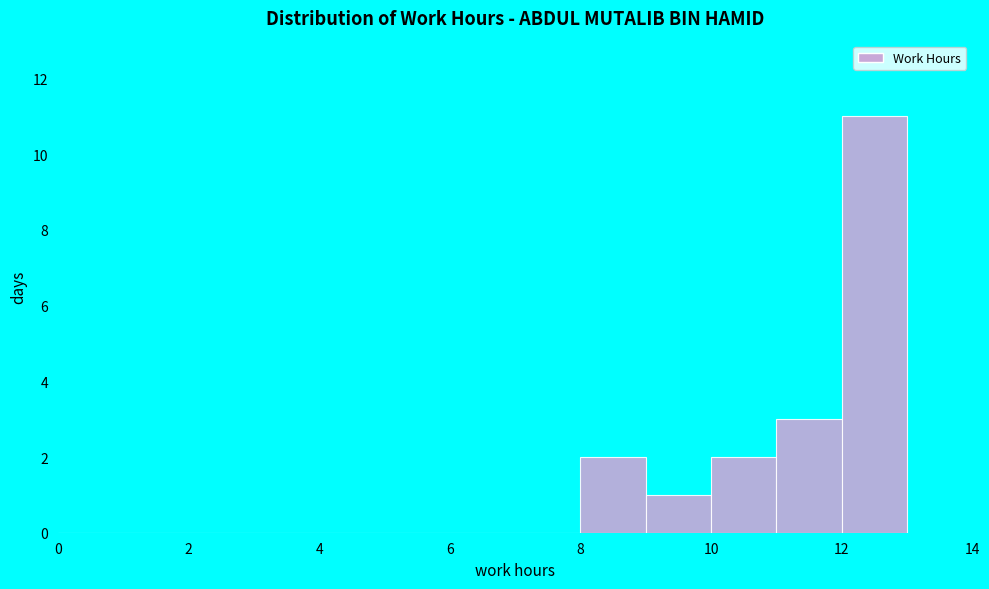

Reading left to right, list every bar in this chart as the range it spans on the x-axis followed by its height. The values are not printed on the chart, so give them approximately, as read against the axis.

0 to 1: 0
1 to 2: 0
2 to 3: 0
3 to 4: 0
4 to 5: 0
5 to 6: 0
6 to 7: 0
7 to 8: 0
8 to 9: 2
9 to 10: 1
10 to 11: 2
11 to 12: 3
12 to 13: 11